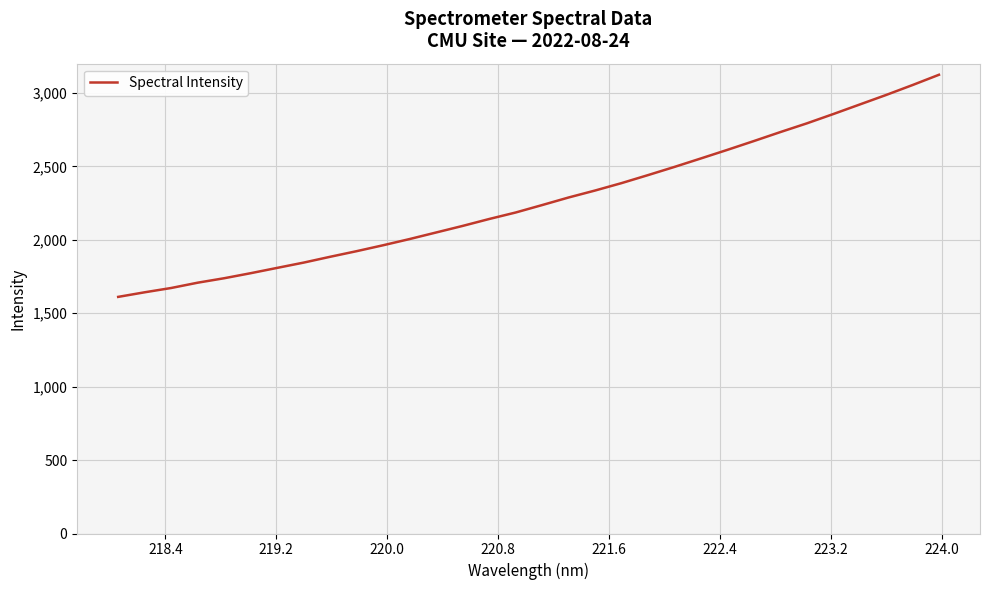

What is the greatest value displayed?

3124.4